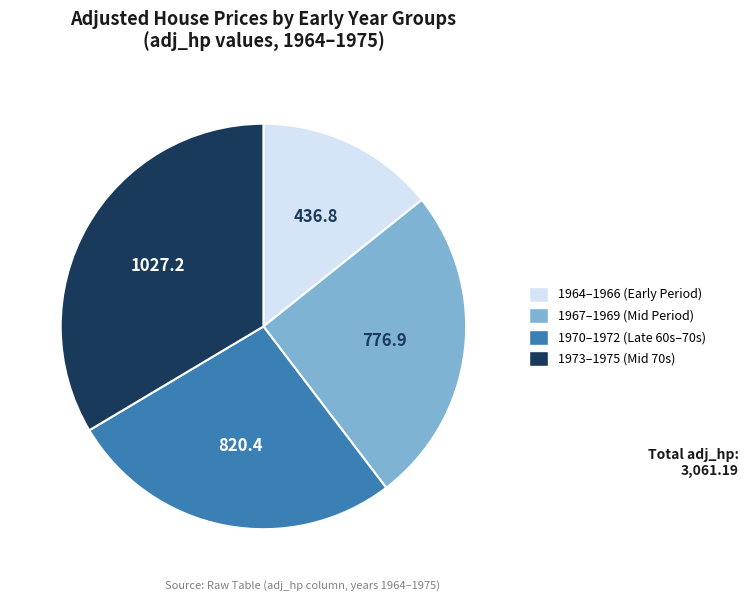

Which category has the biggest portion of the pie?

1973–1975 (Mid 70s)